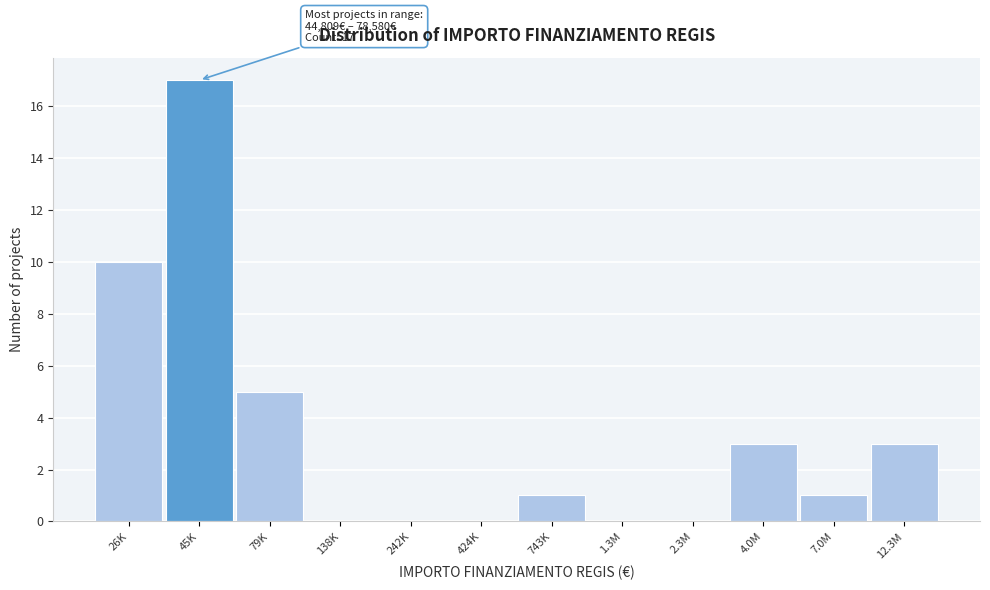

Reading left to right, extract all data points from this chart.

26K=10	45K=17	79K=5	138K=0	242K=0	424K=0	743K=1	1.3M=0	2.3M=0	4.0M=3	7.0M=1	12.3M=3